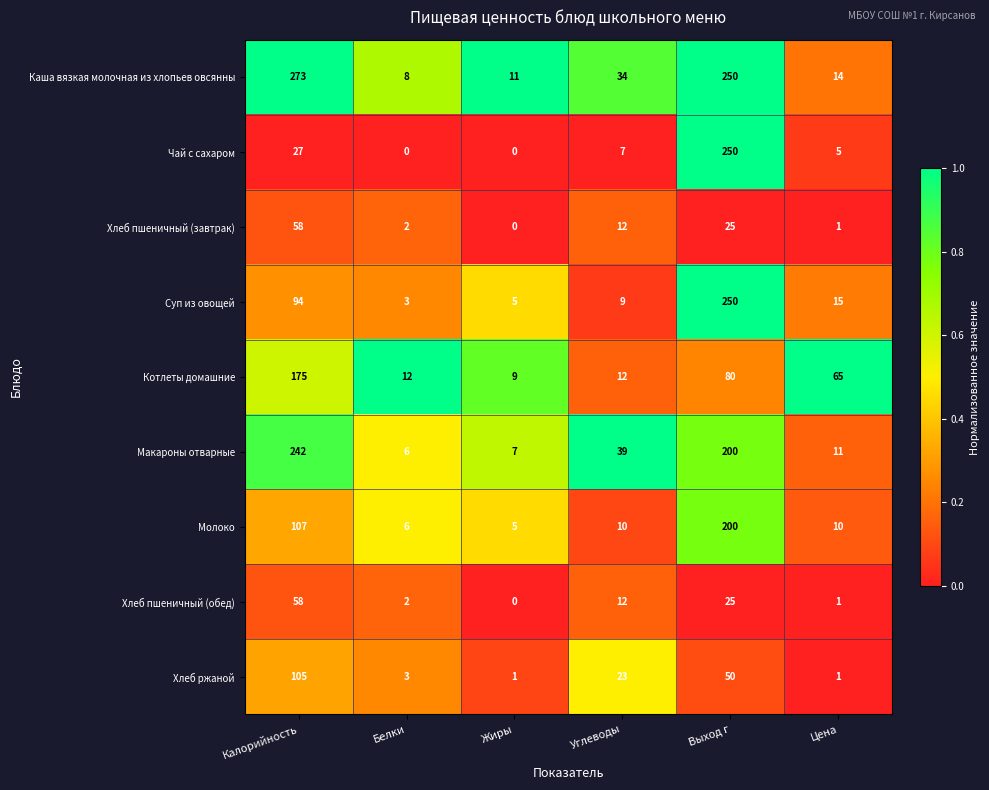

What is the difference between the Хлеб ржаной values at Белки and Углеводы?

20